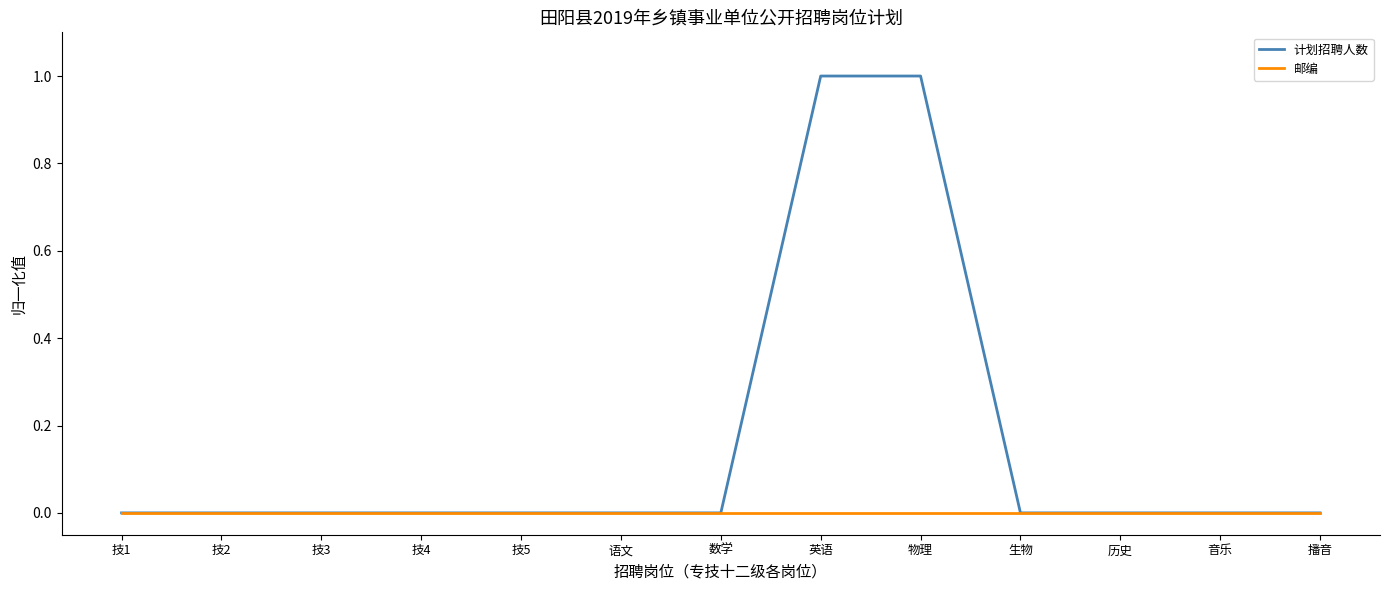

The 邮编 series shows 0 at 技1. True or false?

True